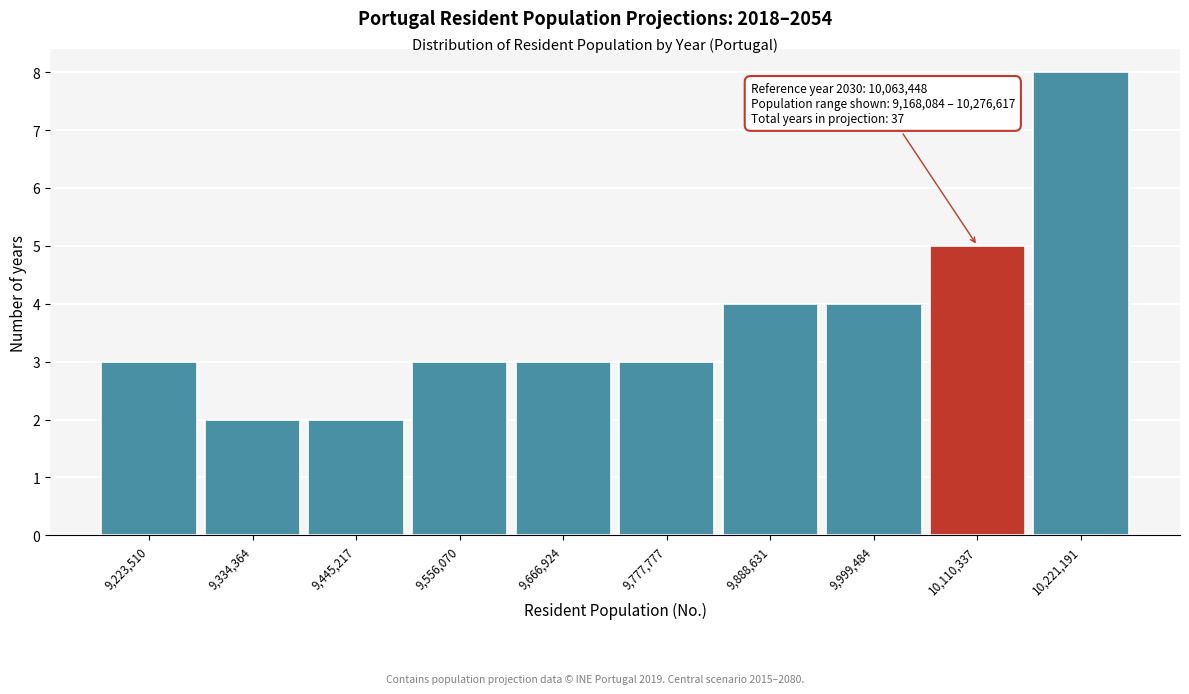

Which range on the x-axis has the tallest bar?

10160000 to 10280000